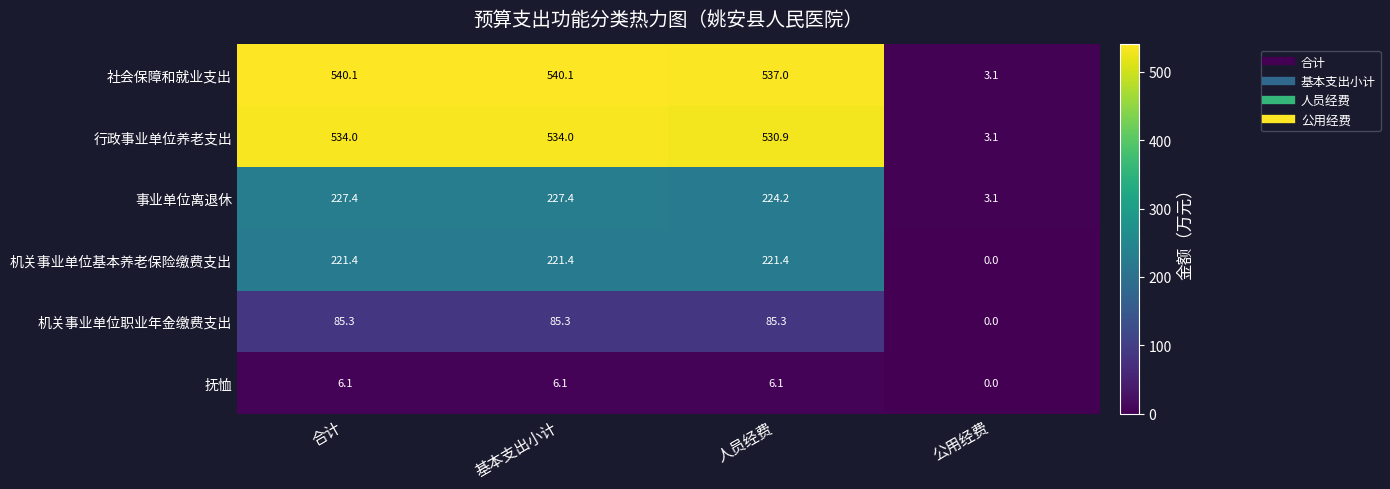

What is the average value of the 机关事业单位基本养老保险缴费支出 series?

166.1